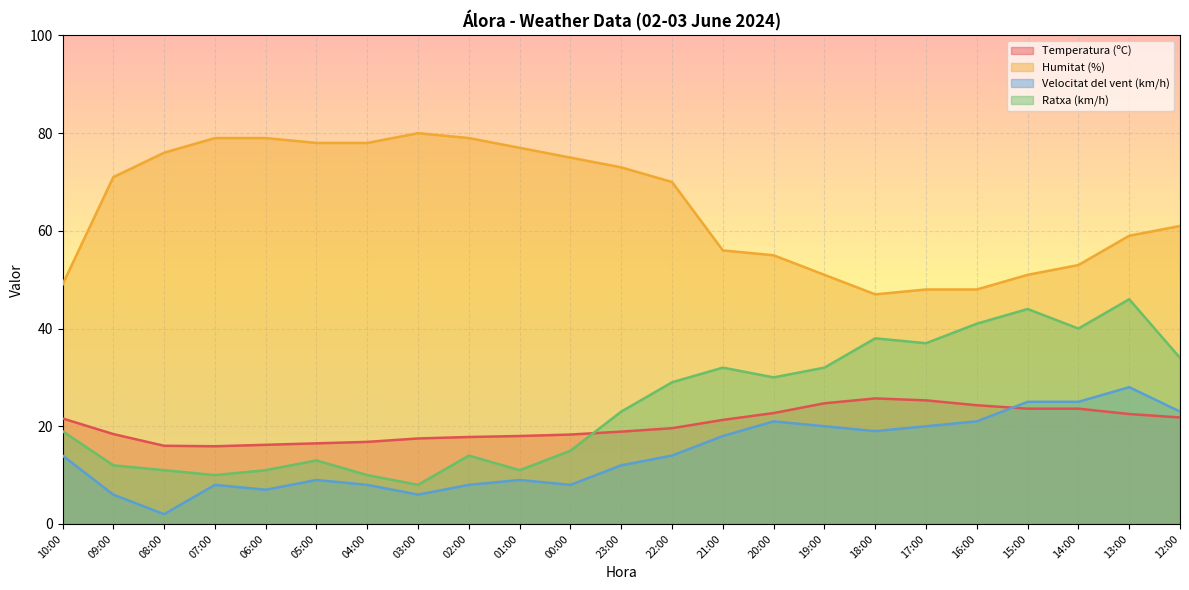

Does the chart display data point markers on the line(s)?

No